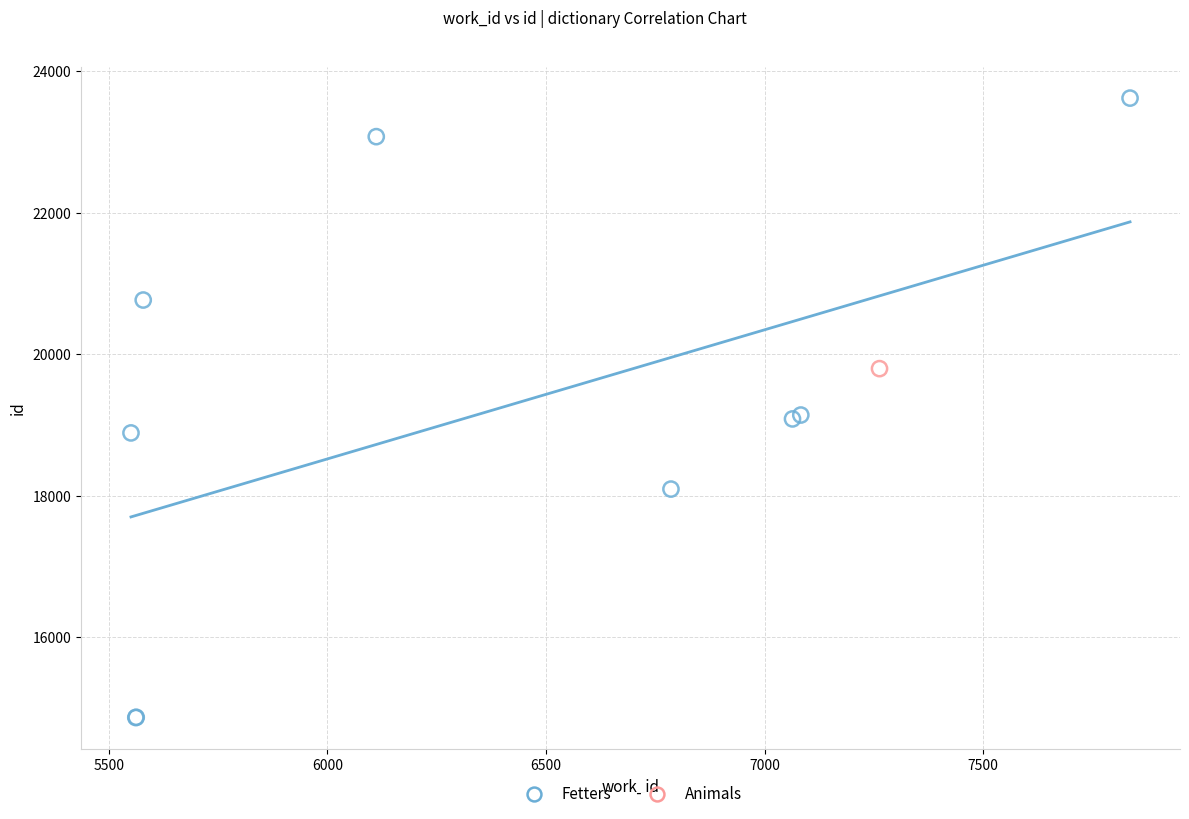

What are all the series names shown in the legend?

Fetters, Animals